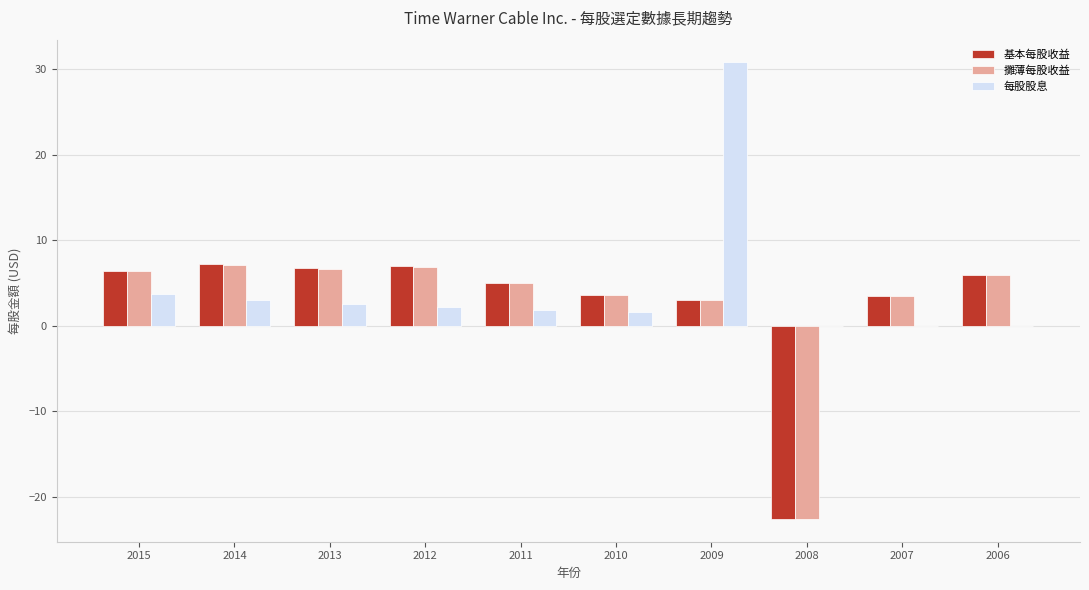

The value of 攤薄每股收益 at 2007 is 1.5. True or false?

False